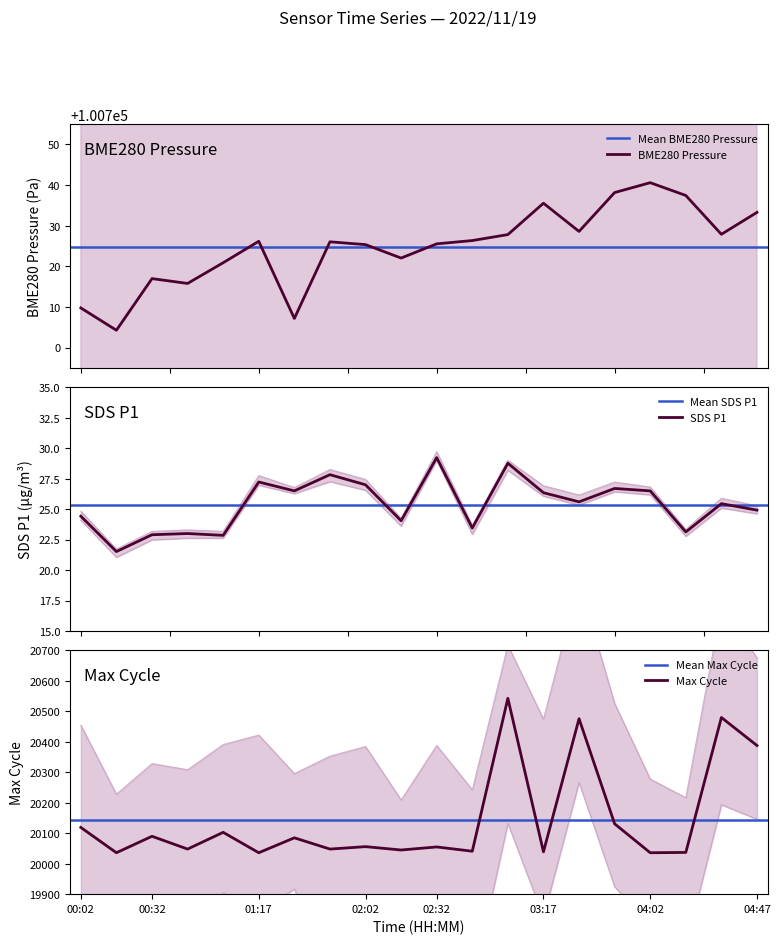

Does the chart display data point markers on the line(s)?

No